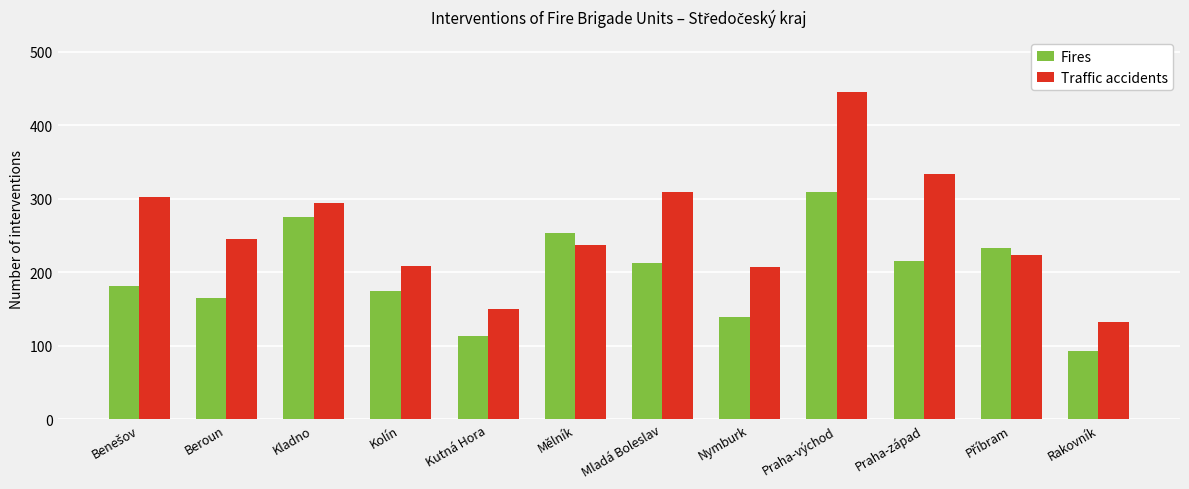

How many distinct data groups are displayed?

2